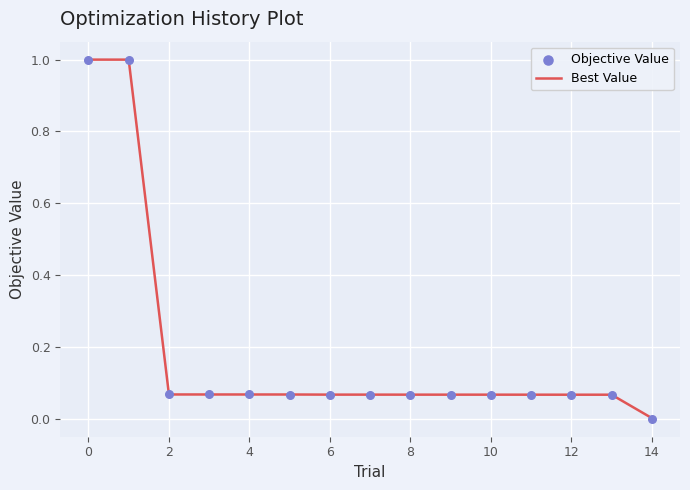

Which series reaches the minimum Y coordinate?

Objective Value